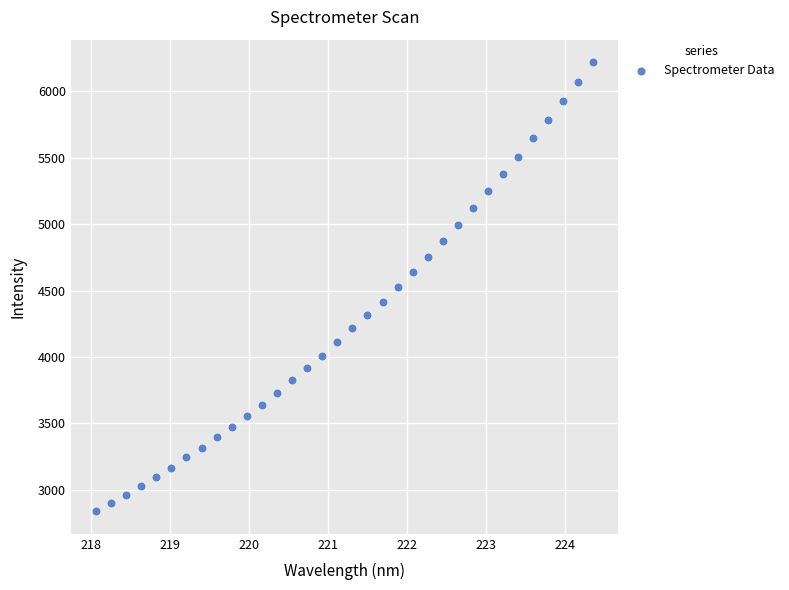

What is the range of Y values (max minus min)?

3383.0